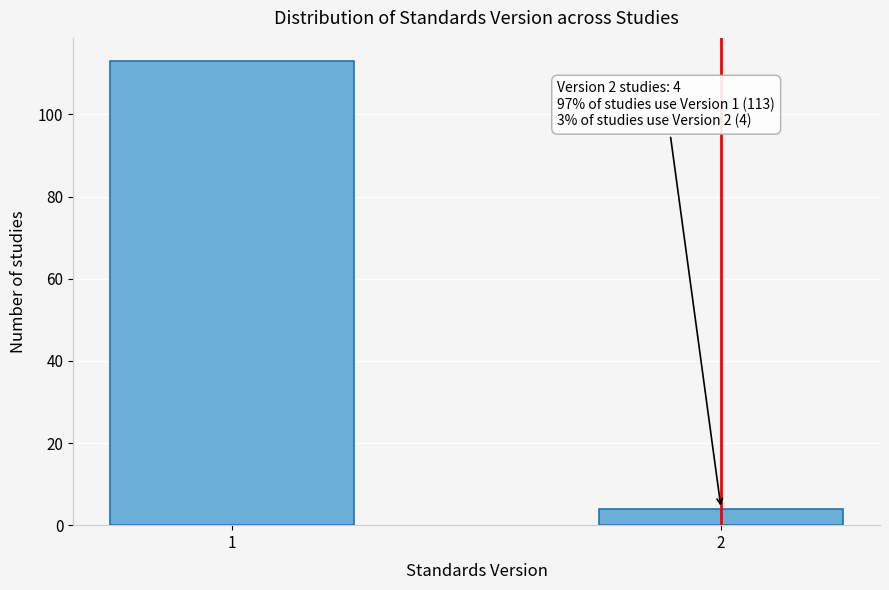

Reading left to right, what are all the values shown in this chart?

1=113	2=4